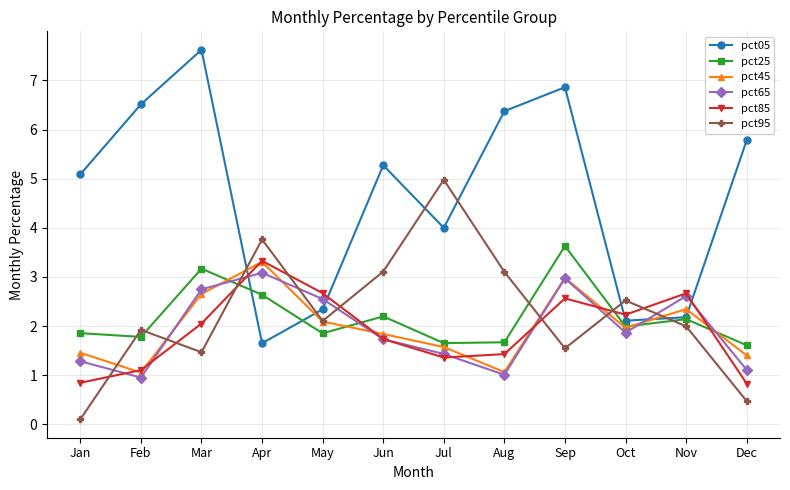

What is the total value across all series at Sep?

20.6